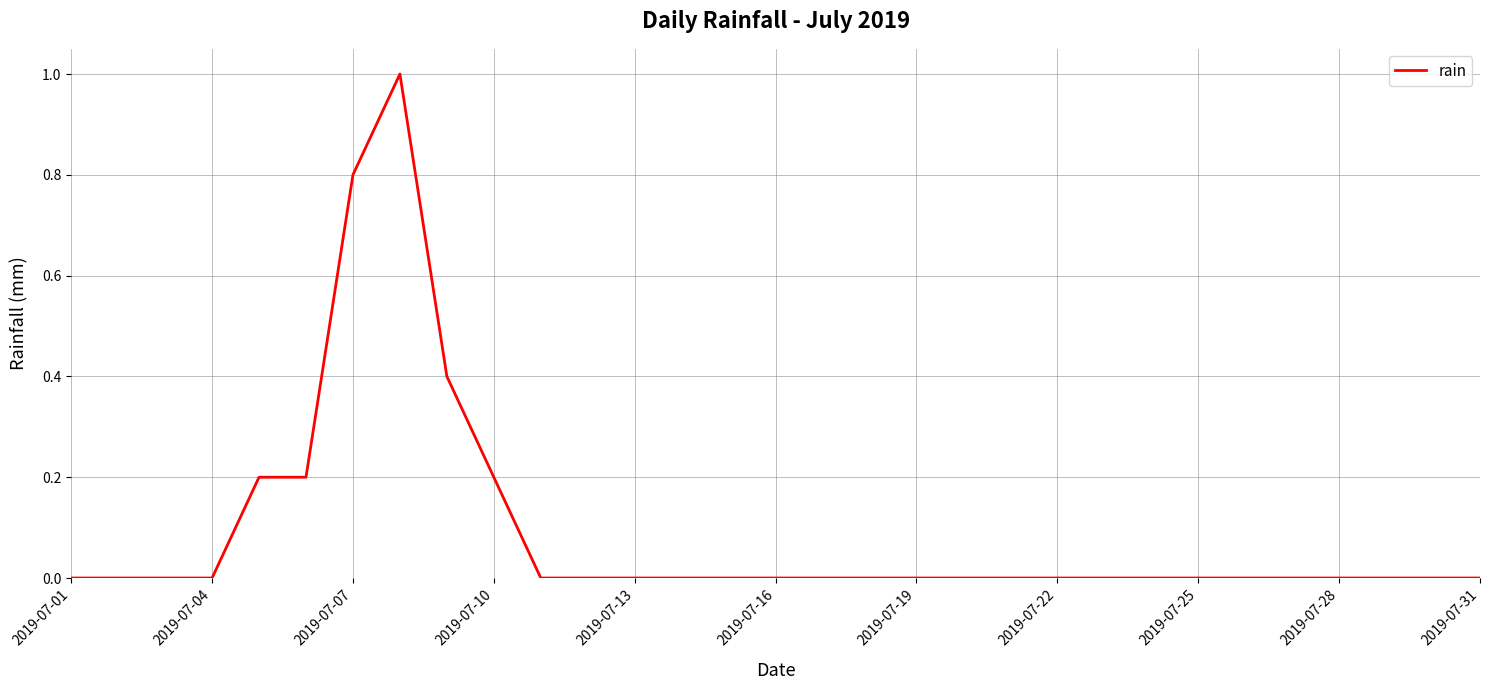

What is the difference between the maximum and minimum values?

1.0